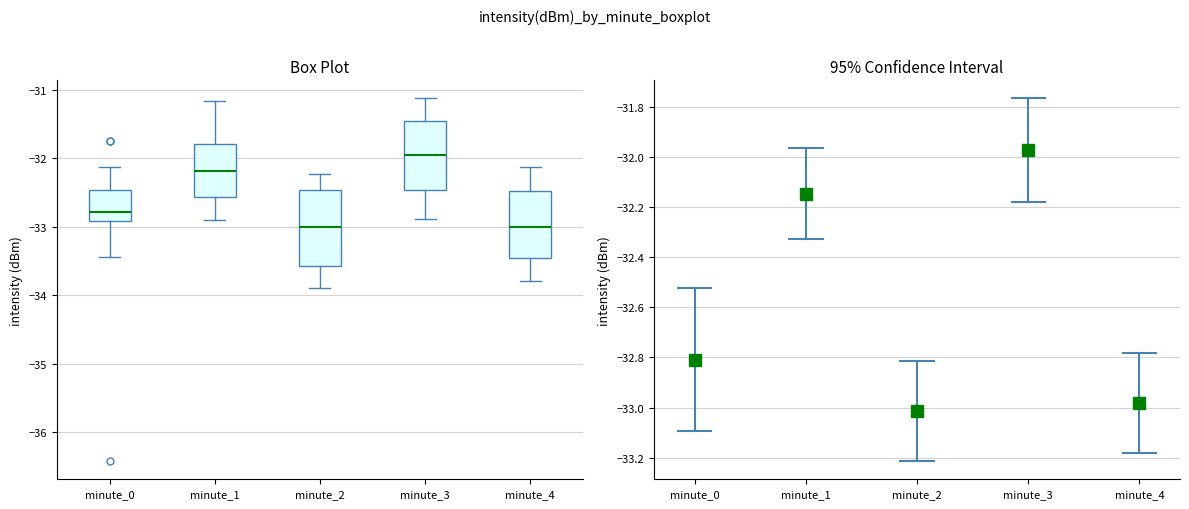

Where does the upper whisker of the box for minute_4 end on the y-axis? The values are not printed on the chart, so give them approximately, as read against the axis.

-32.1